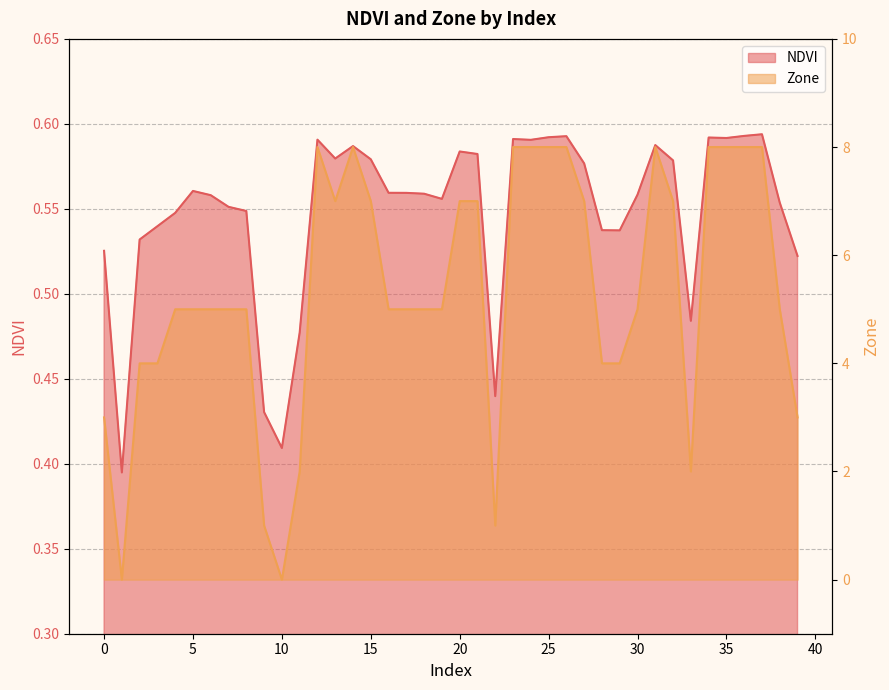

How many categories are shown in the chart?

40